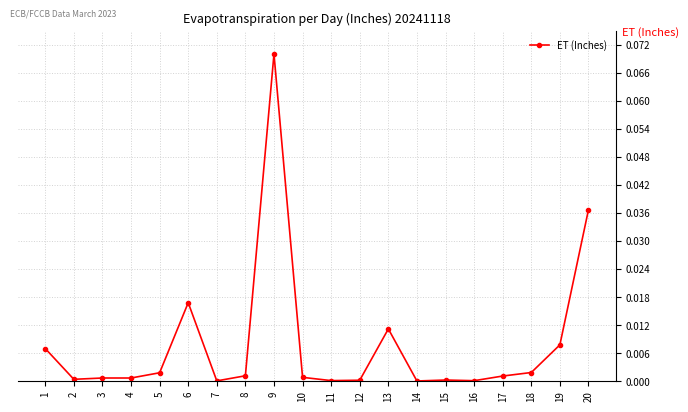

The value at 5 is 0.0. True or false?

True